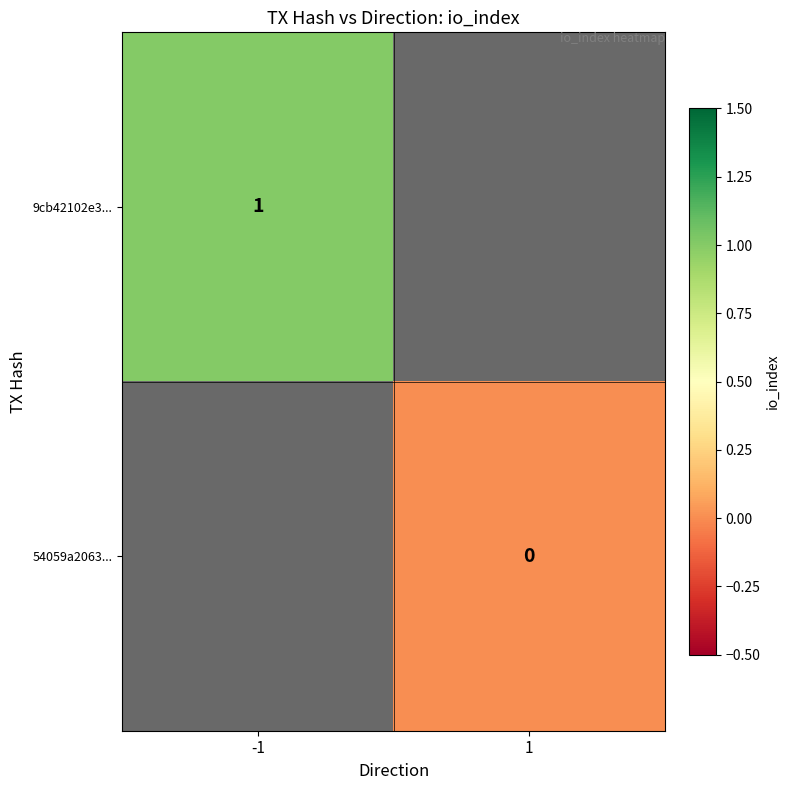

True or false: 9cb42102e3... has a value of 1.4 at -1.

False